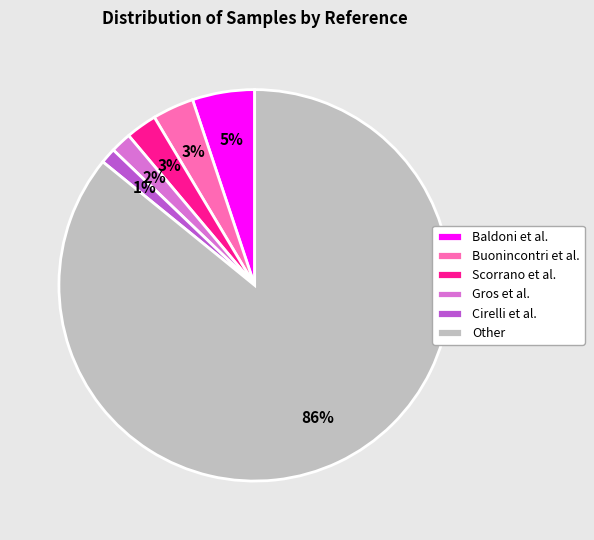

The Scorrano et al. slice represents 3% of the pie. True or false?

True